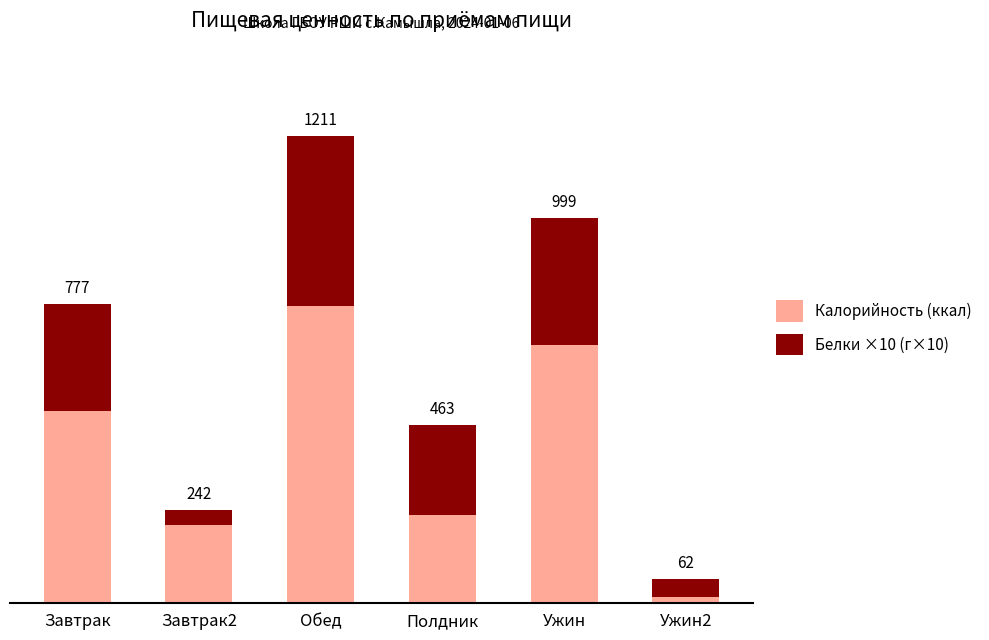

Which series has the largest range (max minus min)?

Калорийность (ккал)